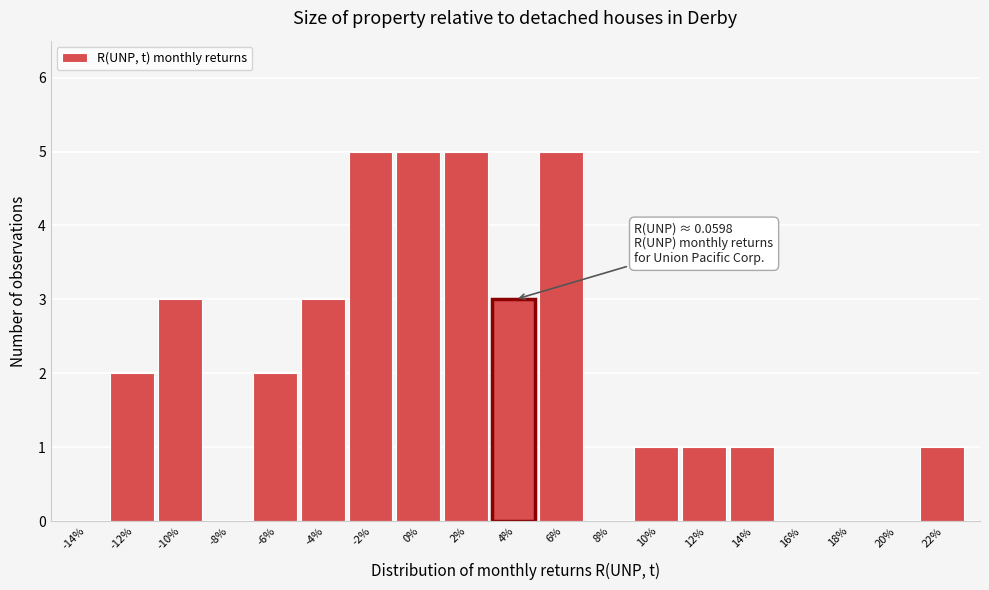

Reading left to right, extract all data points from this chart.

-14%=0	-12%=2	-10%=3	-8%=0	-6%=2	-4%=3	-2%=5	0%=5	2%=5	4%=3	6%=5	8%=0	10%=1	12%=1	14%=1	16%=0	18%=0	20%=0	22%=1